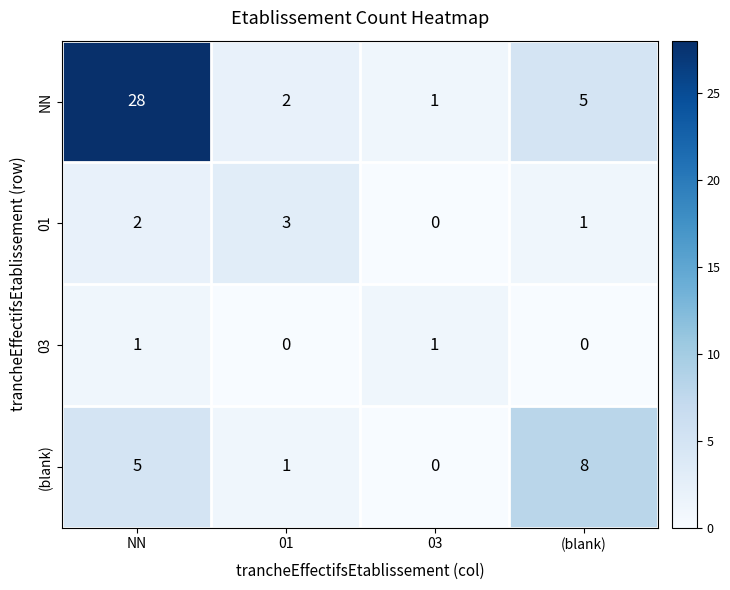

Read the NN value at (blank).

5